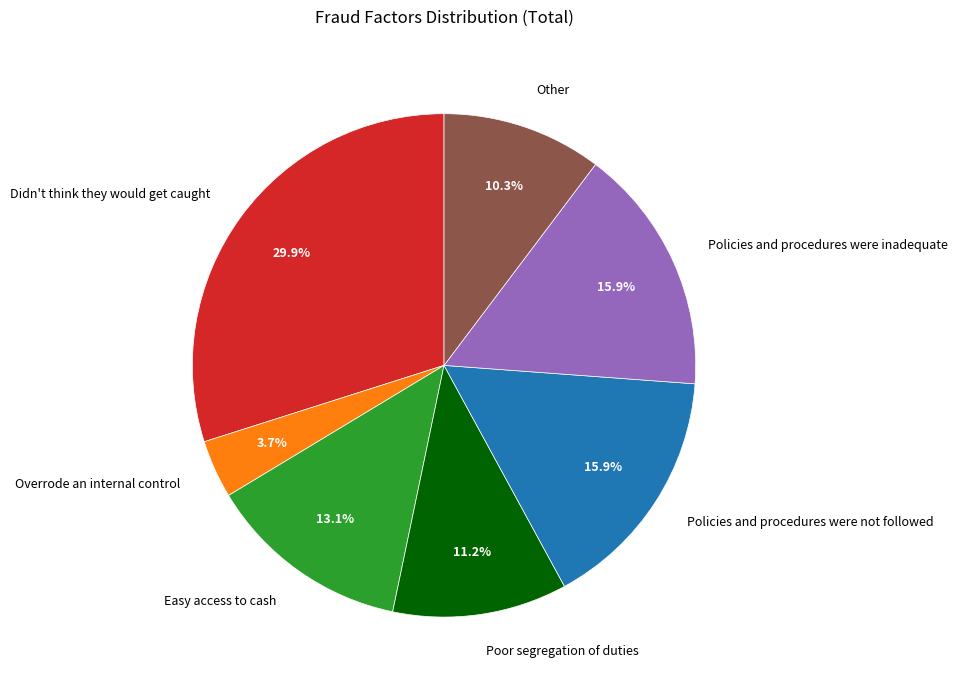

Is it true that Policies and procedures were not followed is 16% of the pie?

True